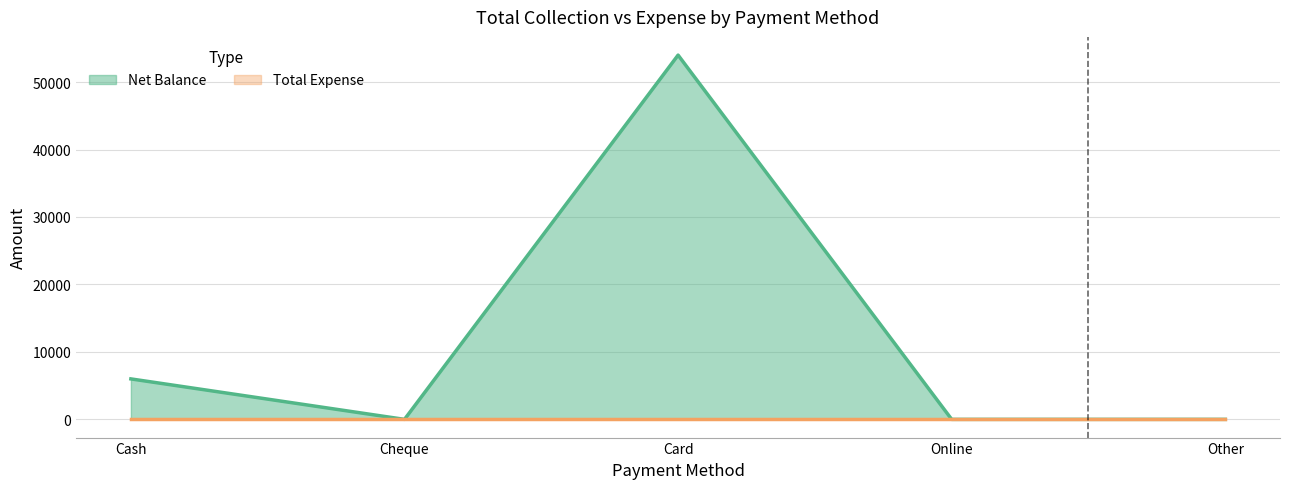

How many interior local valleys (lower than both neighbors) does the data have?

1